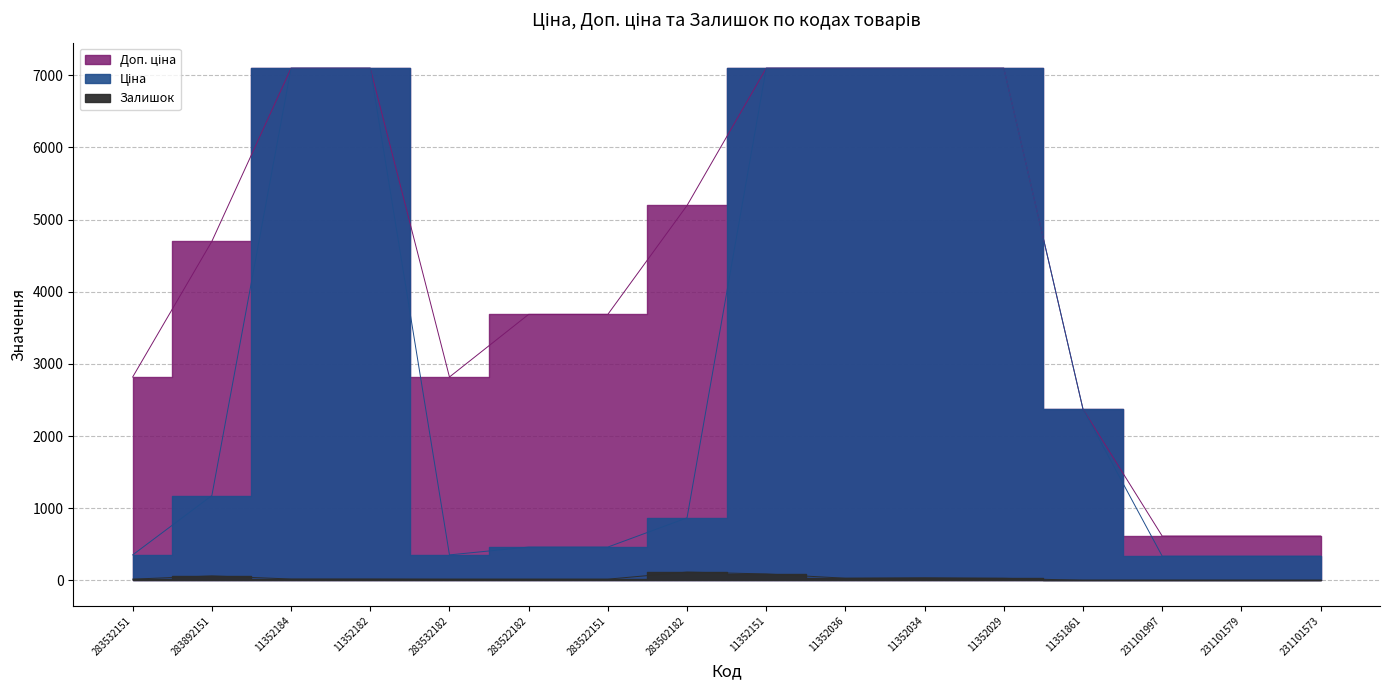

List the series in order of their overall mean, highest first.

Доп. ціна, Ціна, Залишок